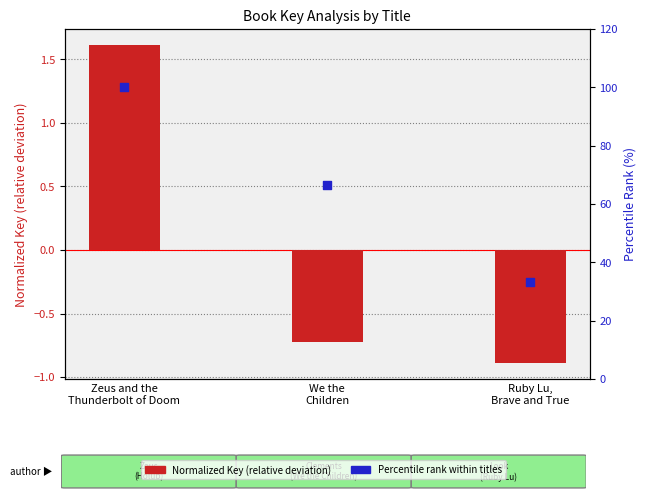

Which series has the largest Y range (max minus min)?

Percentile rank within titles